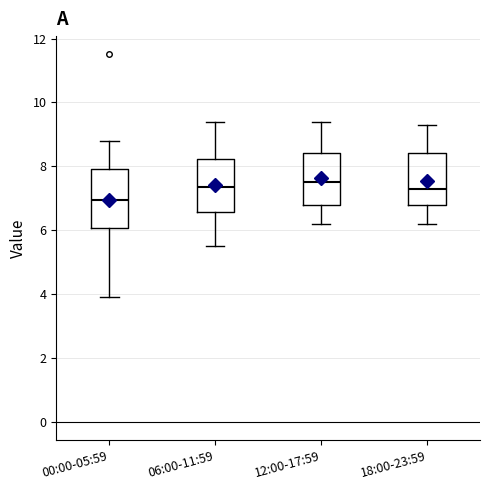

Reading left to right, read every box against the y-axis: the position of its median line, the range the box covers, and the ends of its whiskers. The values are not printed on the chart, so give them approximately, as read against the axis.

00:00-05:59: median 7.0, box 6.0 to 8.0, whiskers 4.0 to 8.8
06:00-11:59: median 7.4, box 6.6 to 8.2, whiskers 5.6 to 9.4
12:00-17:59: median 7.6, box 6.8 to 8.4, whiskers 6.2 to 9.4
18:00-23:59: median 7.4, box 6.8 to 8.4, whiskers 6.2 to 9.4